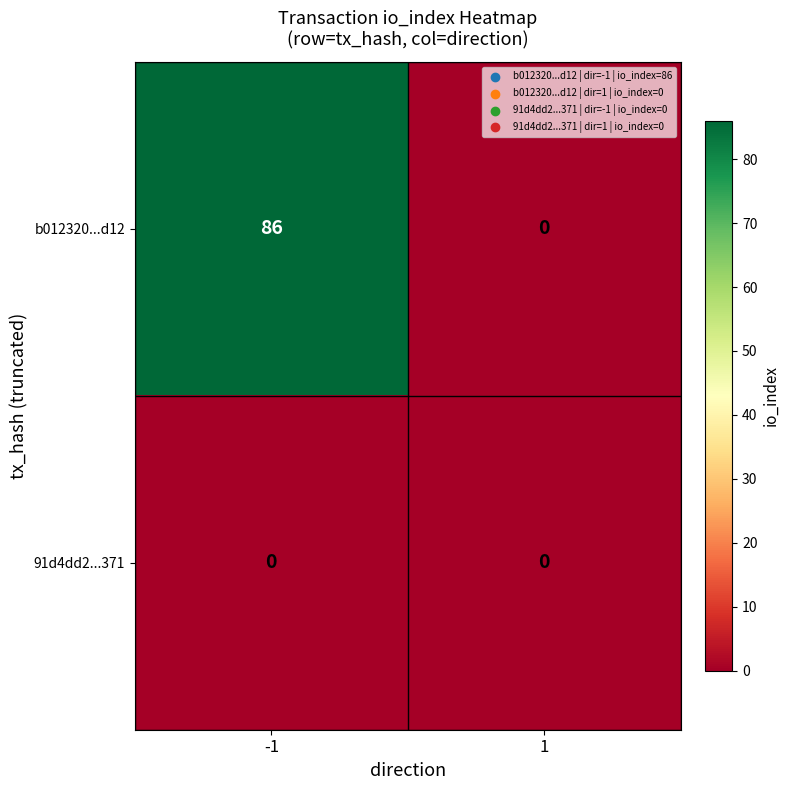

What is the highest value of the b012320...d12 series?

86